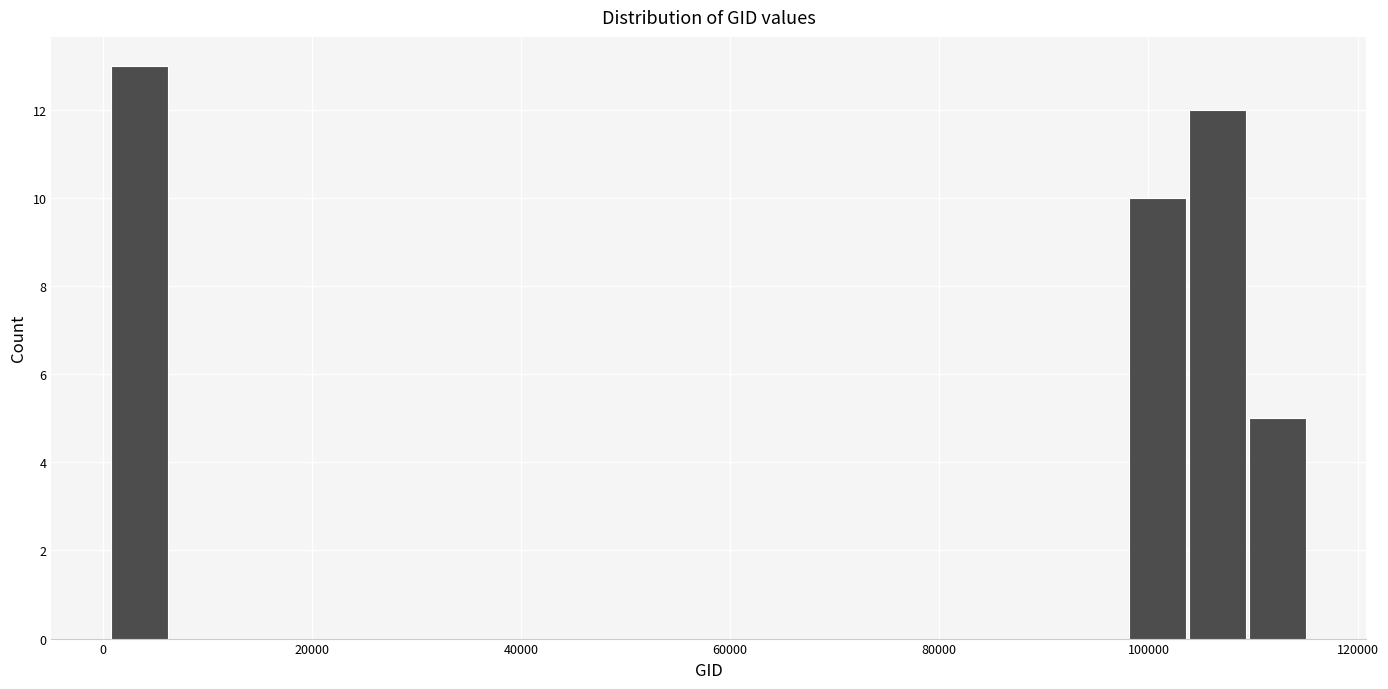

Around what value on the x-axis is the tallest bar? Give the approximate position of its centre, as read against the axis.

4000